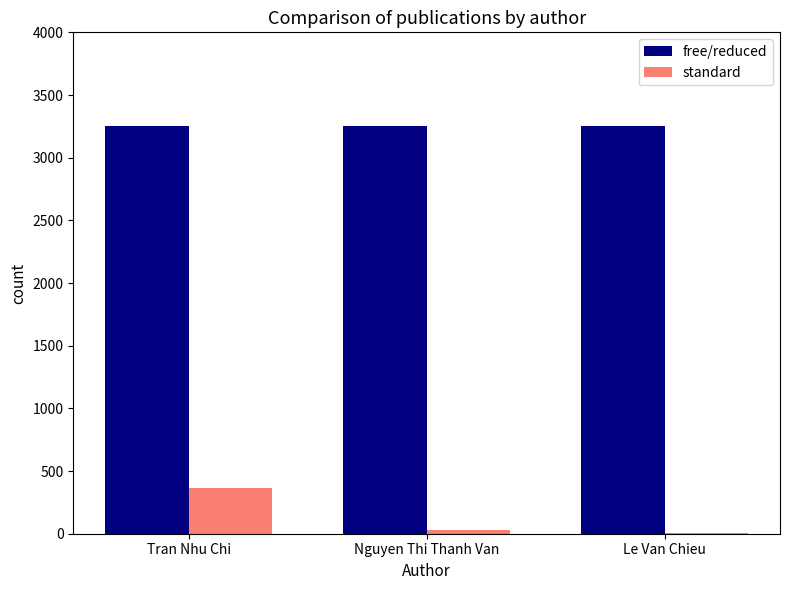

Reading left to right, what are all the values shown in this chart?

free/reduced: Tran Nhu Chi=3256	Nguyen Thi Thanh Van=3256	Le Van Chieu=3256
standard: Tran Nhu Chi=364	Nguyen Thi Thanh Van=33	Le Van Chieu=3